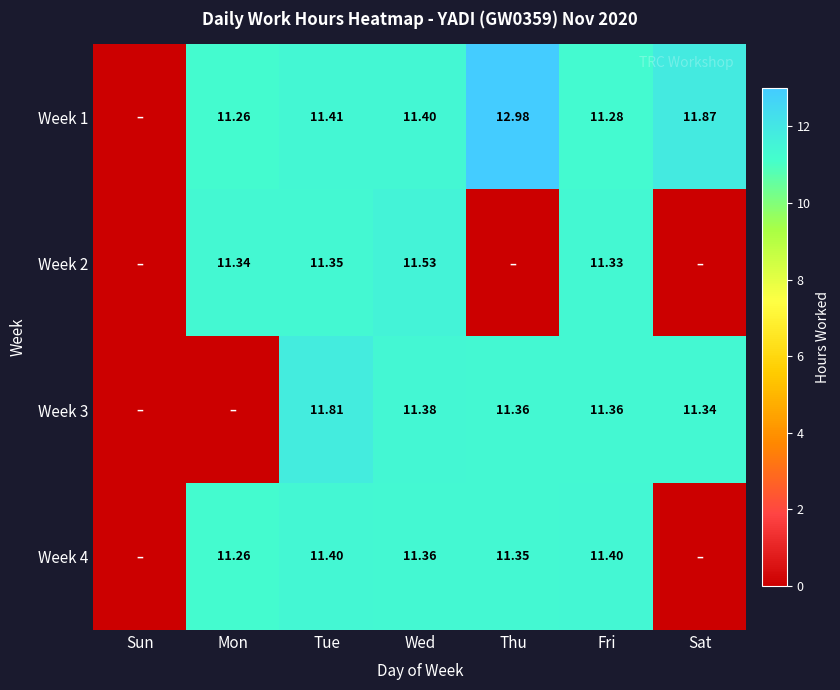

The value of Week 1 at Sat is 17.0. True or false?

False